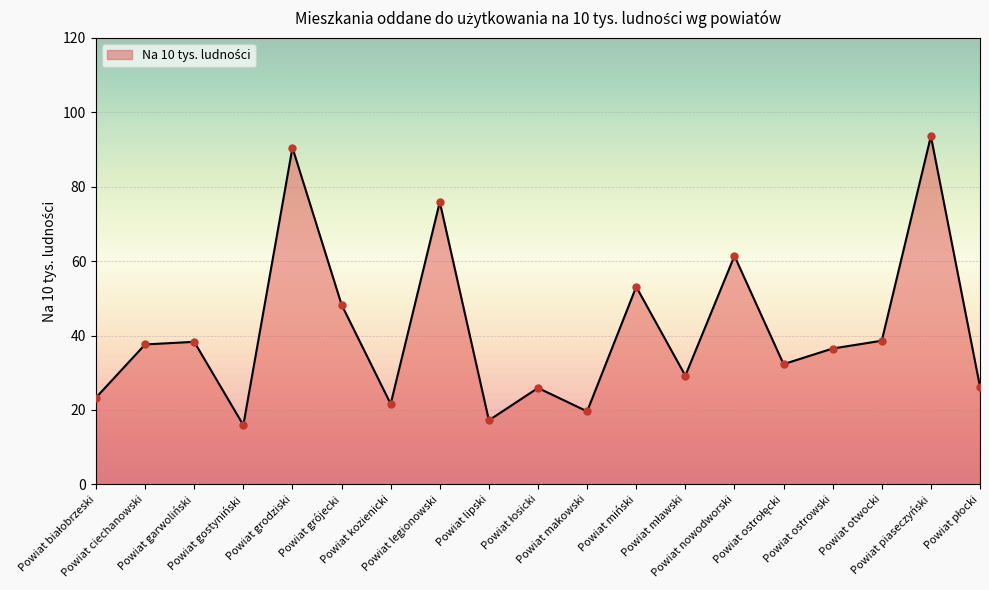

What is the change in value from Powiat grodziski to Powiat kozienicki?

-68.9